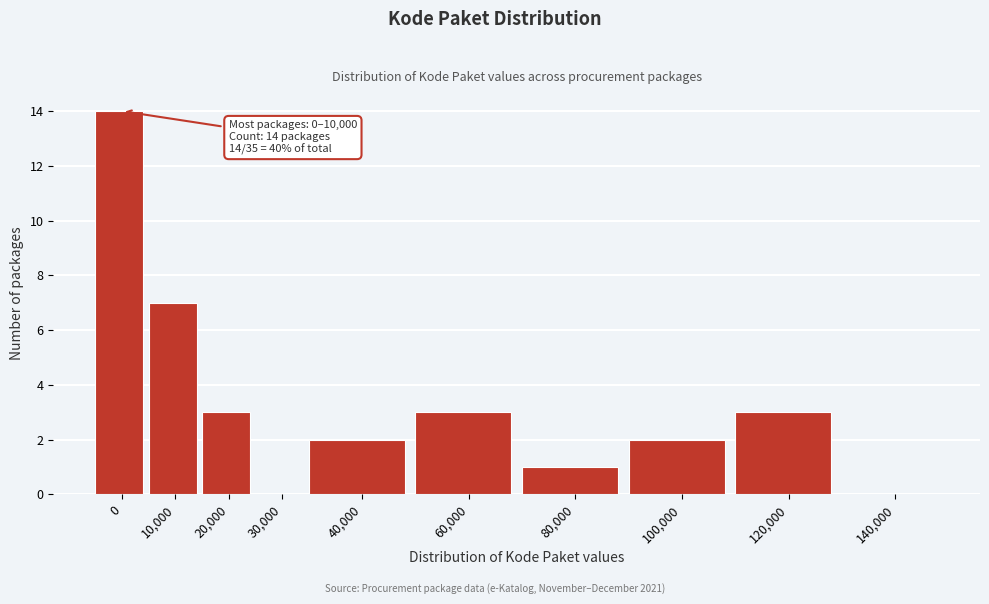

Reading right to left, extract all data points from this chart.

140,000=0	120,000=3	100,000=2	80,000=1	60,000=3	40,000=2	30,000=0	20,000=3	10,000=7	0=14